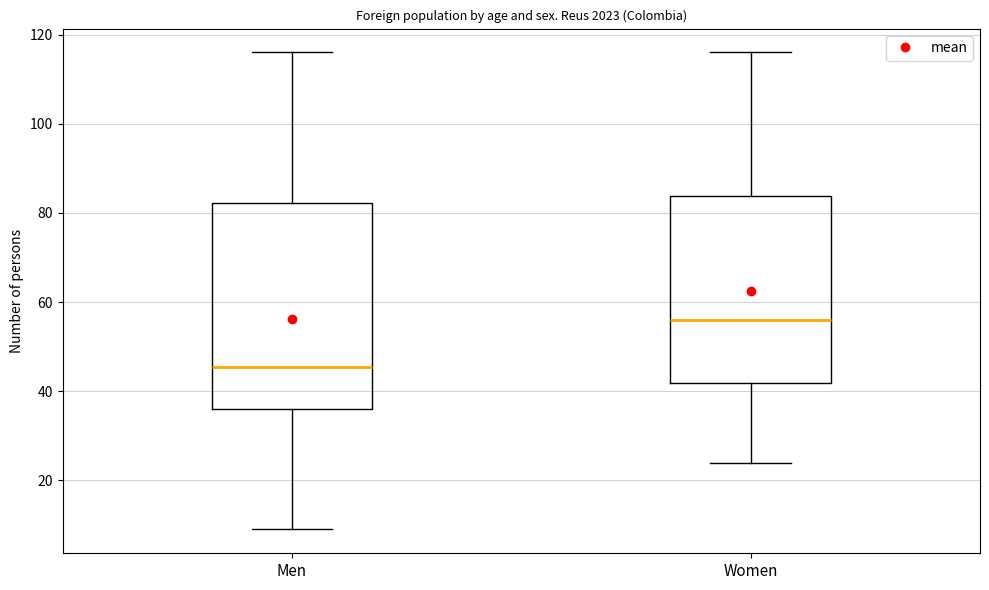

Which box's median line is the lowest?

Men